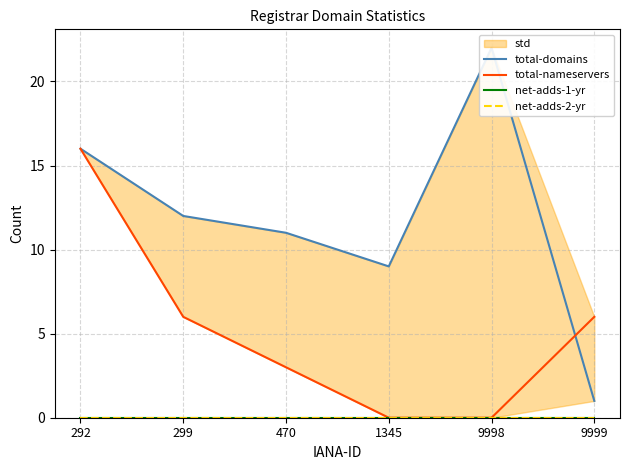

At which category is the sum across all series the highest?

292